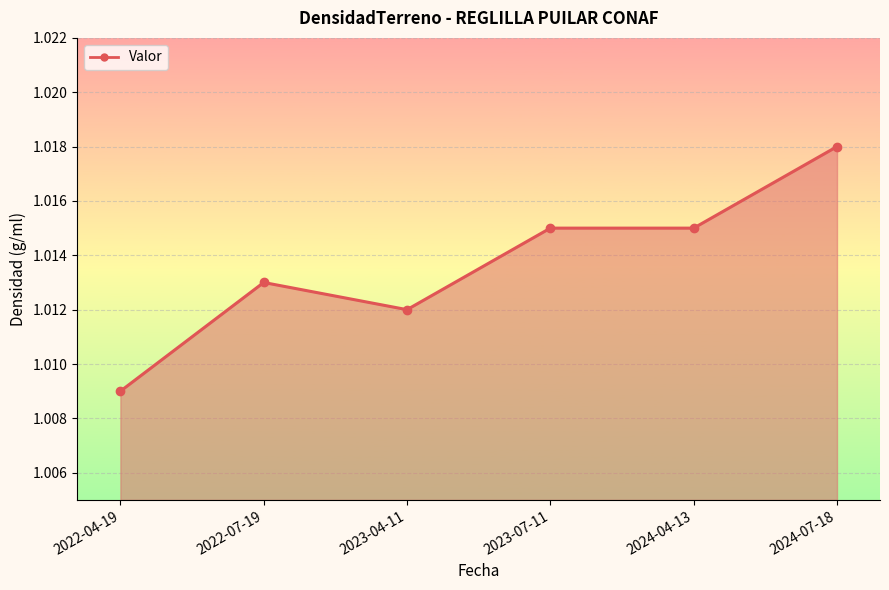

Between 2023-04-11 and 2022-04-19, which is larger?

2023-04-11